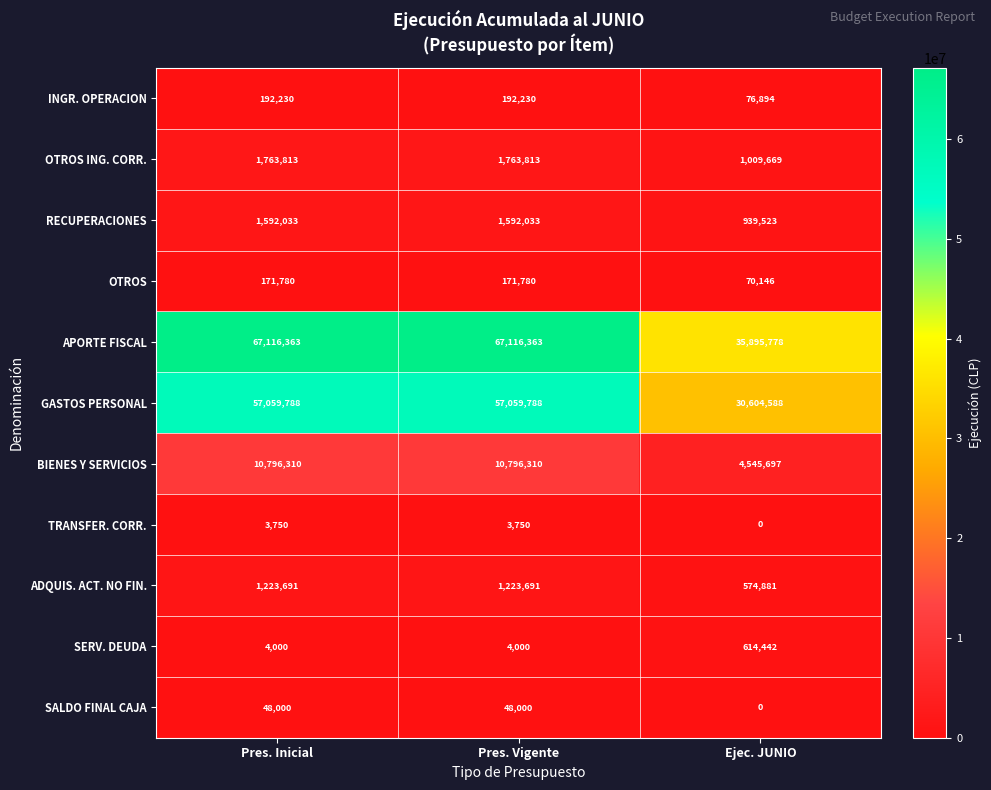

How many GASTOS PERSONAL values are between 30604588 and 57059788?

3